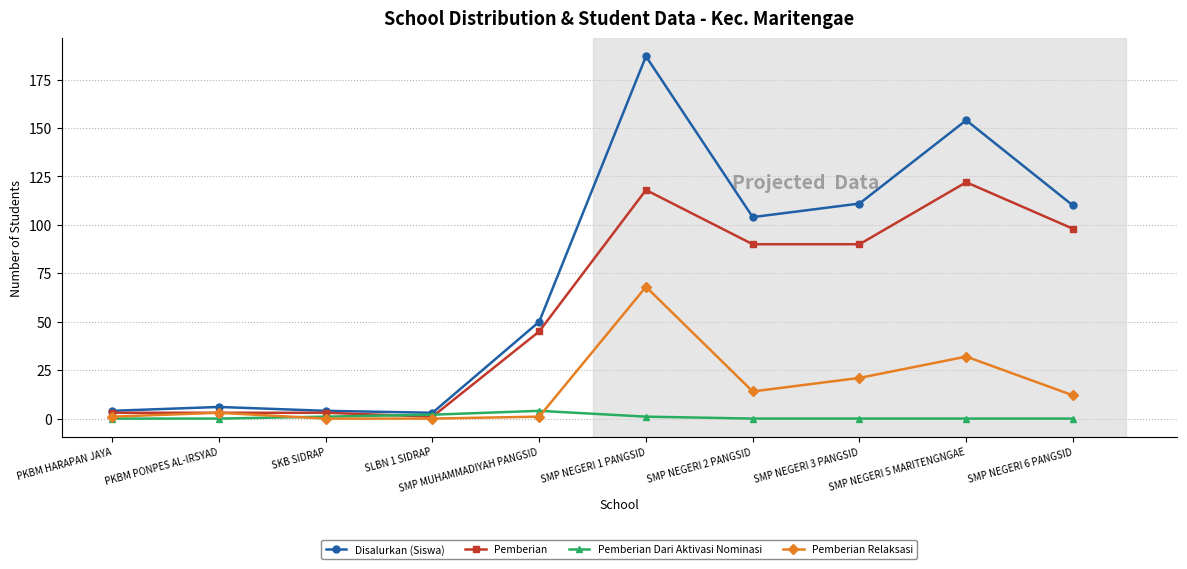

Which series has the largest range (max minus min)?

Disalurkan (Siswa)